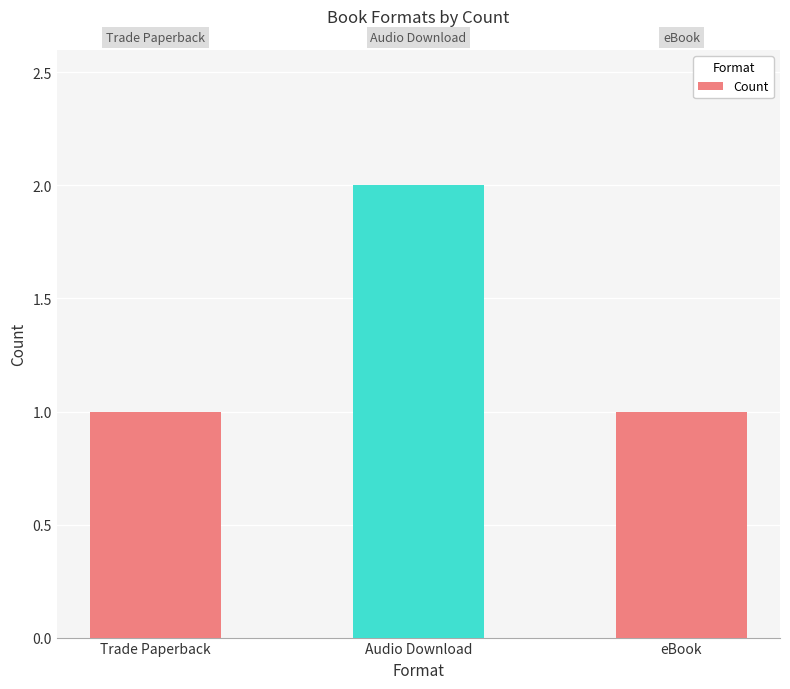

Is it true that the value at Trade Paperback is 1?

True